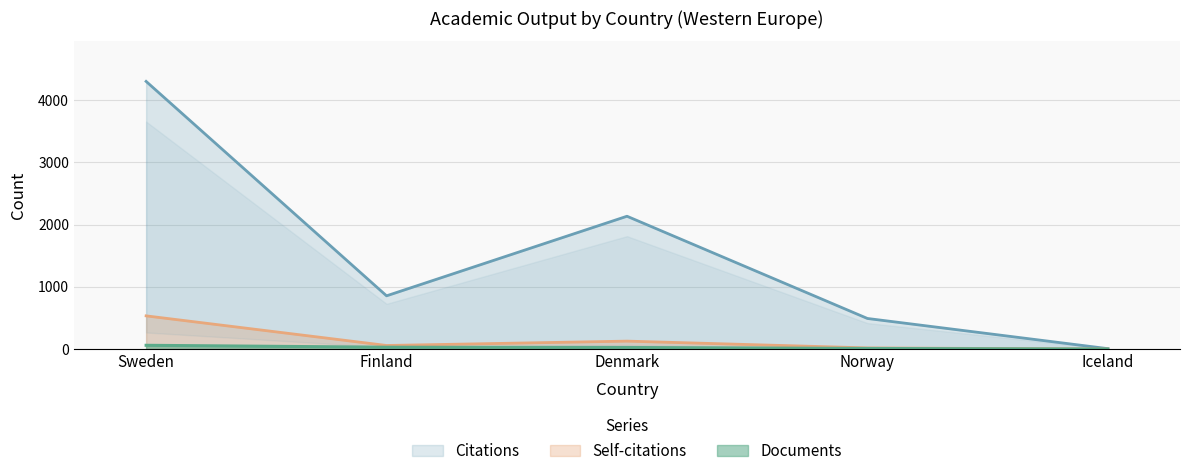

True or false: Self-citations has a value of 269 at Sweden.

False